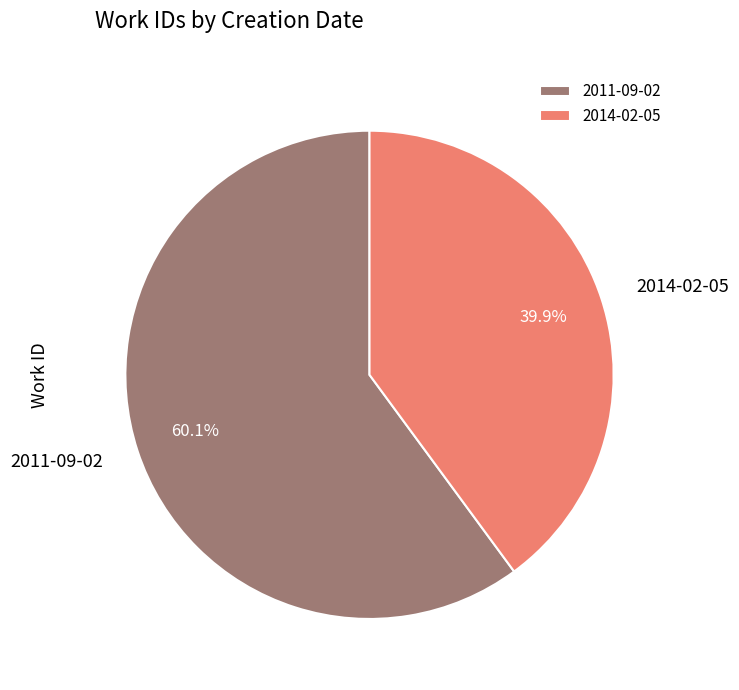

How many segments does this pie chart have?

2